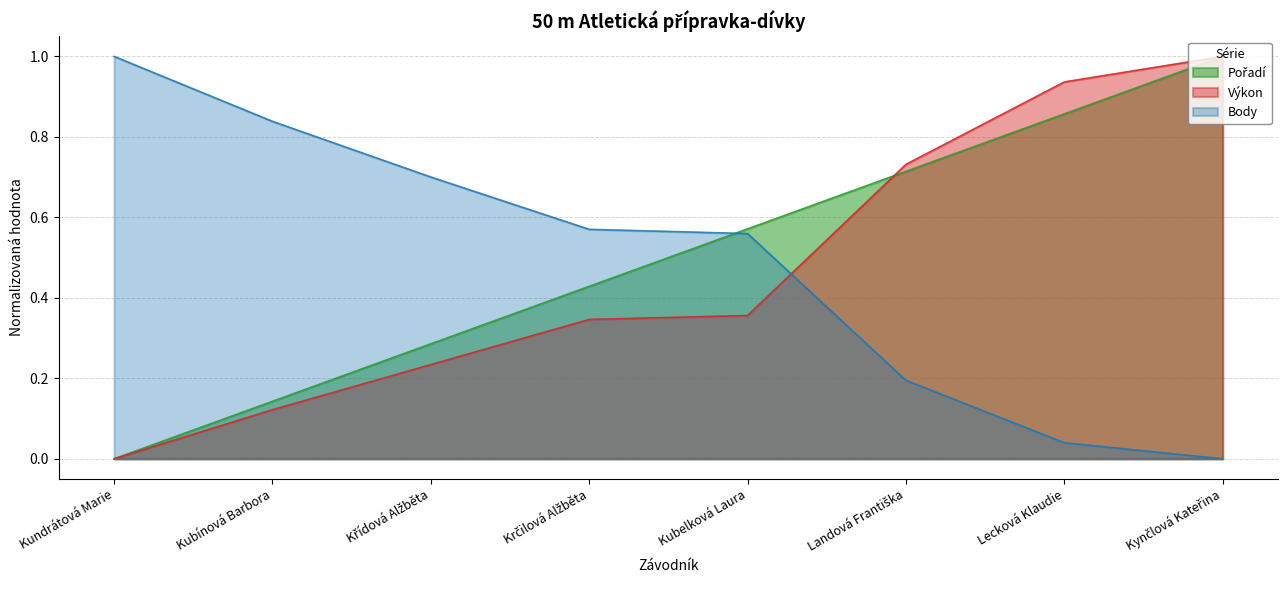

Rank the series at Krčilová Alžběta from lowest to highest value.

Výkon, Pořadí, Body